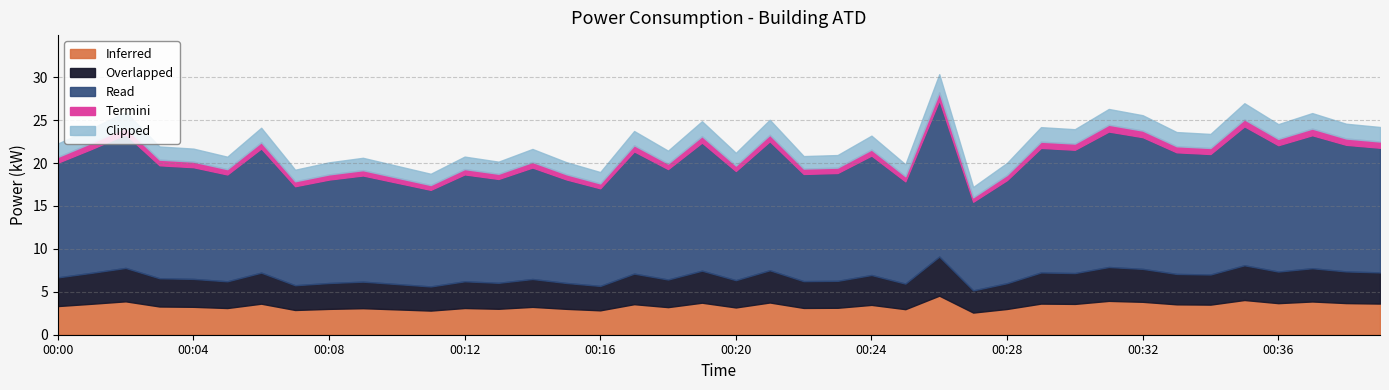

What is the difference between the values at 00:24 and 00:31?

3.1